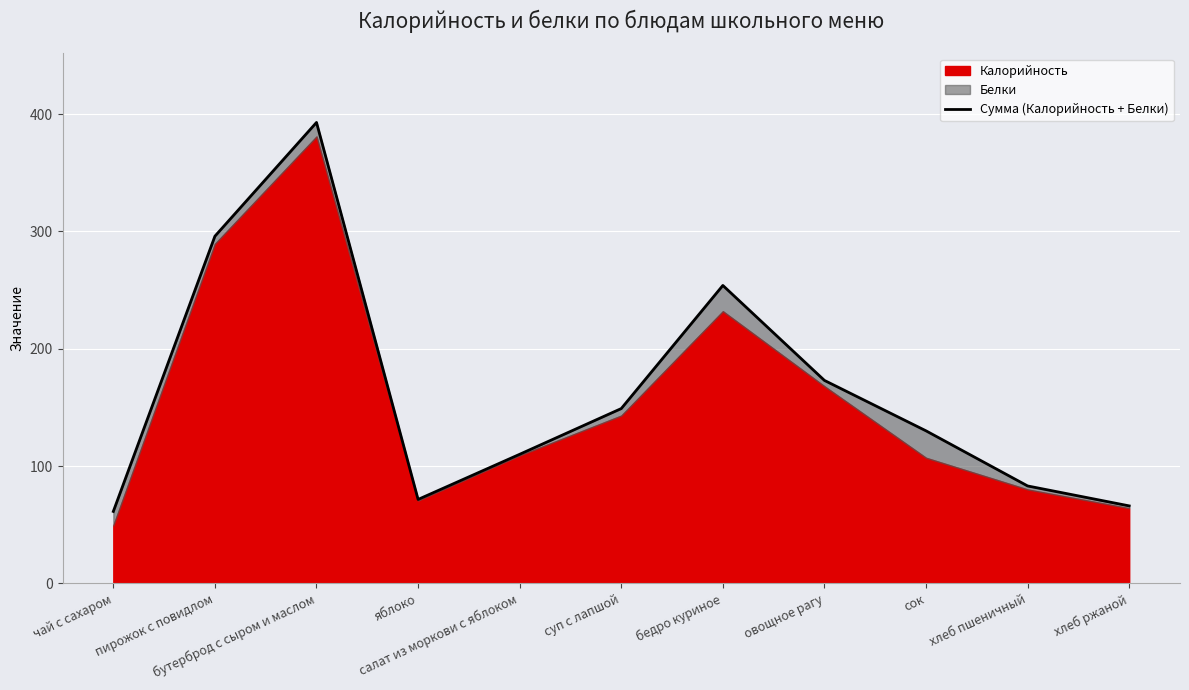

Where is the first local maximum?

бутерброд с сыром и маслом